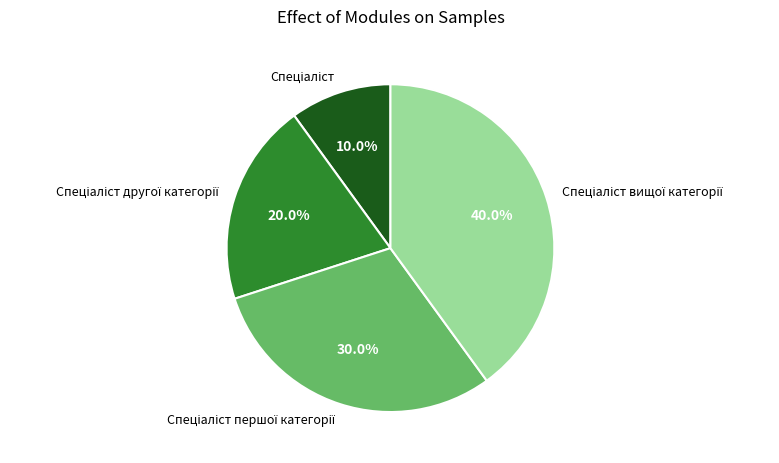

Is there any slice that represents more than half of the pie?

No